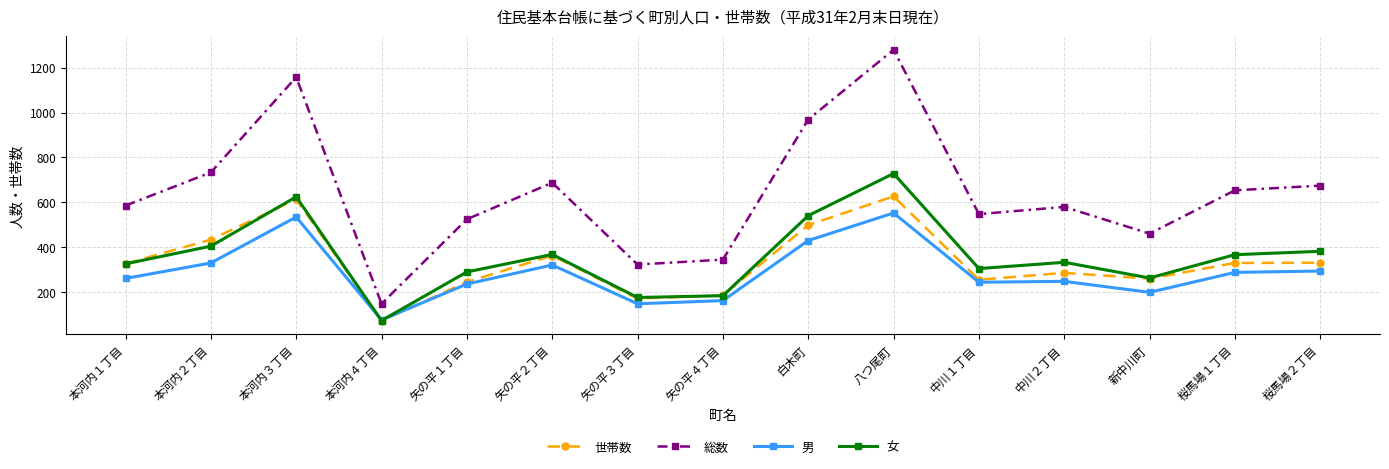

What is the value of the 男 point at the 10th from the left?

552